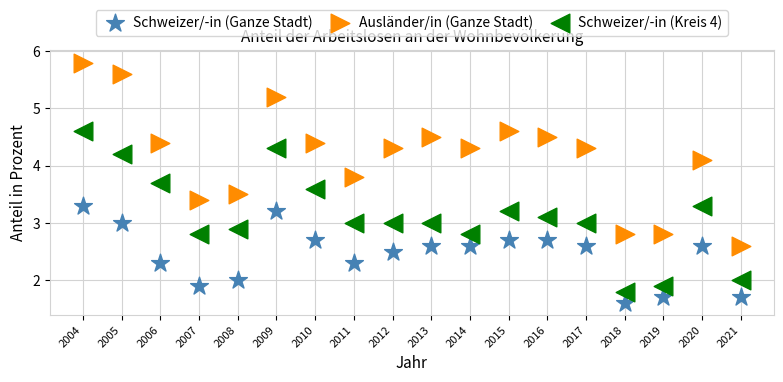

Which series contains the highest Y value?

Ausländer/in (Ganze Stadt)